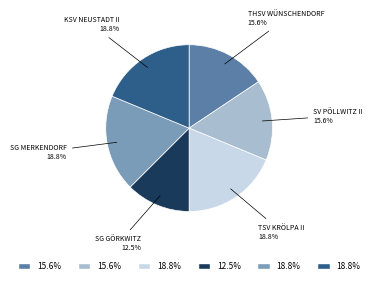

Is there any slice that represents more than half of the pie?

No